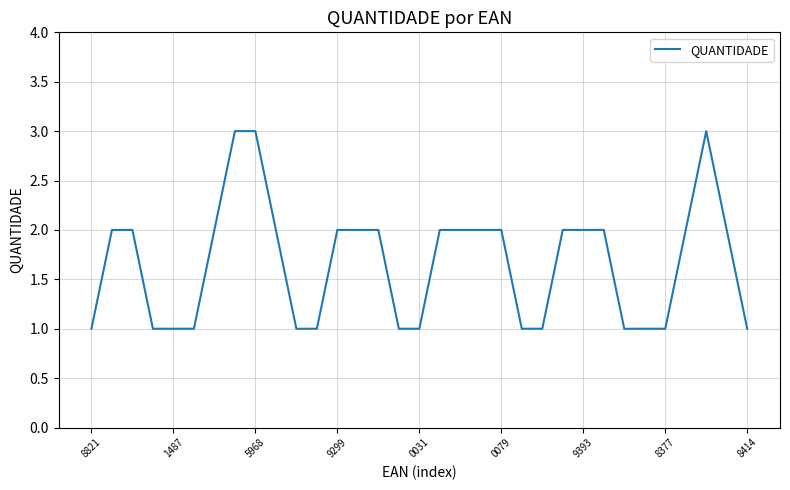

What is the maximum value shown in the chart?

3